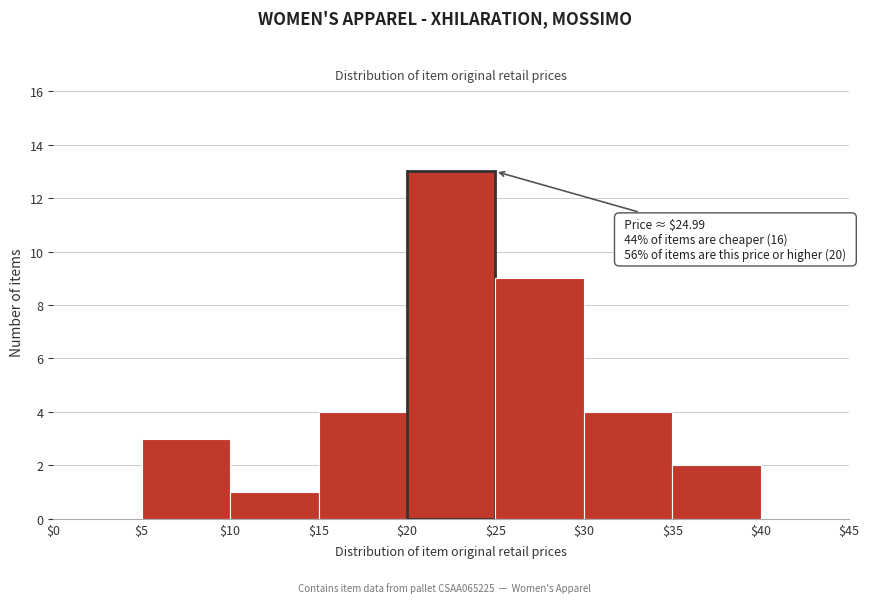

Over which range of the x-axis is the bar tallest?

$20 to $25